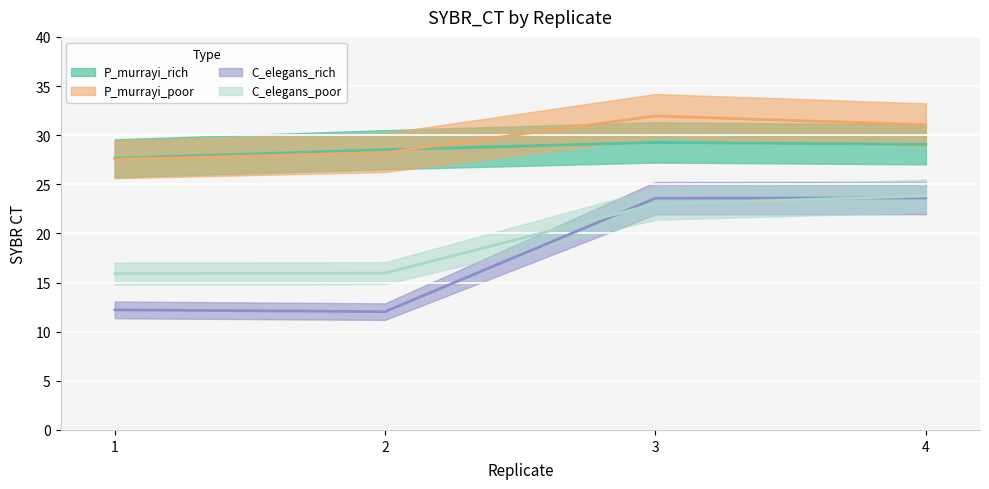

Does the chart display data point markers on the line(s)?

No